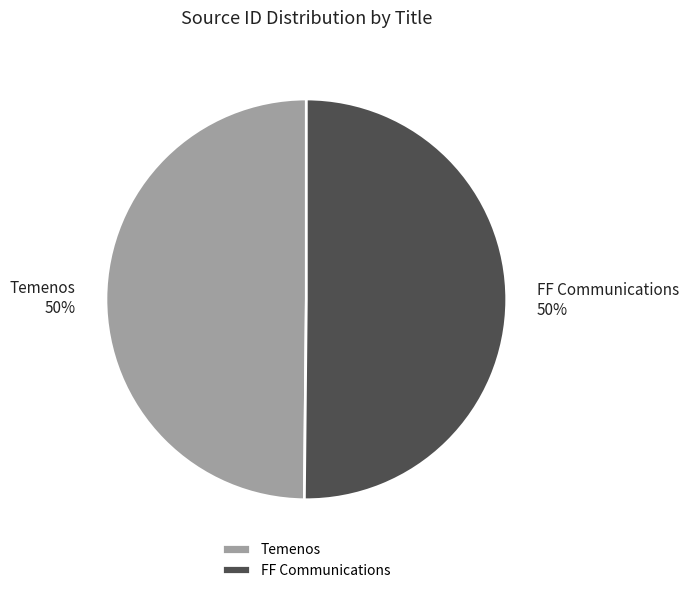

What percentage is the Temenos slice, to the nearest percent?

50%